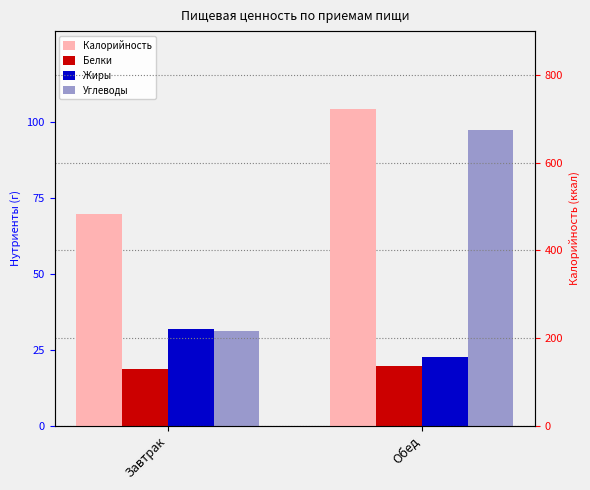

How many data points in Калорийность are less than 723?

1